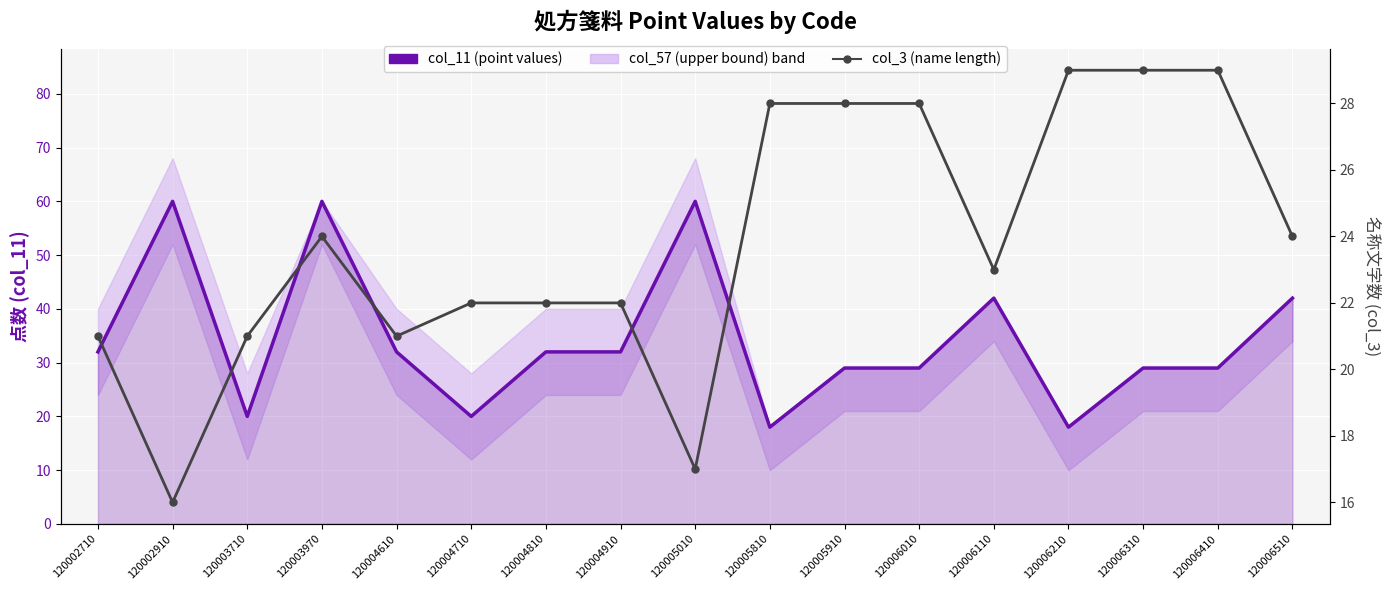

At 120006510, list the series in order from smallest to largest.

col_3 (name length), col_11 (point values)